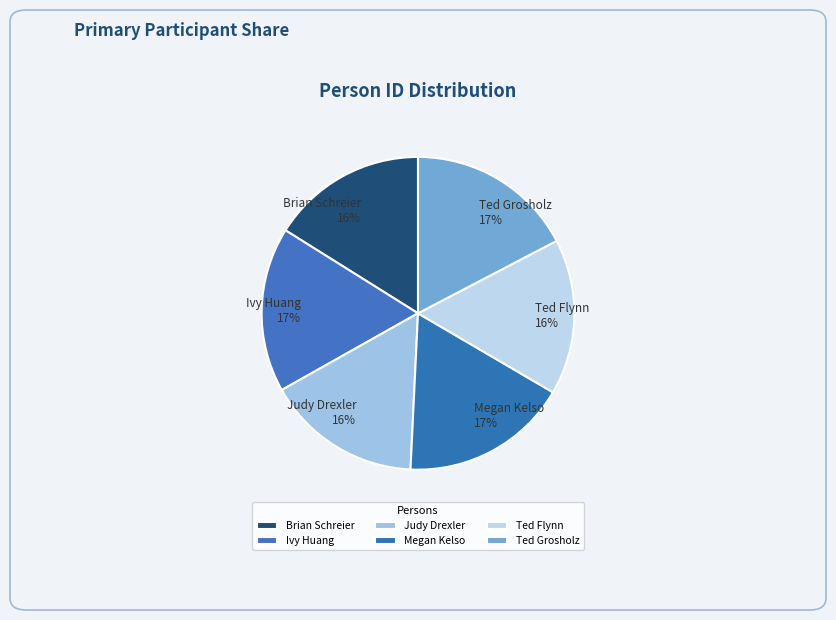

Does Brian Schreier represent more than half of the total?

No